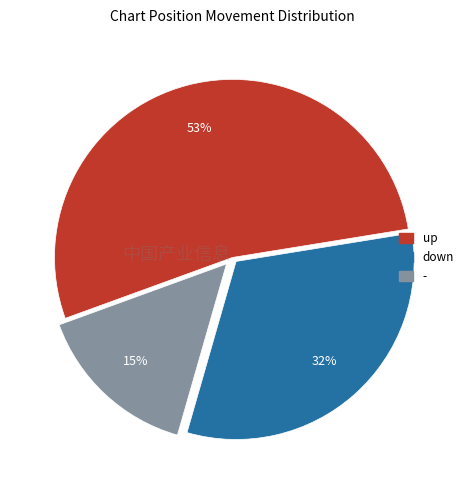

How many segments does this pie chart have?

3